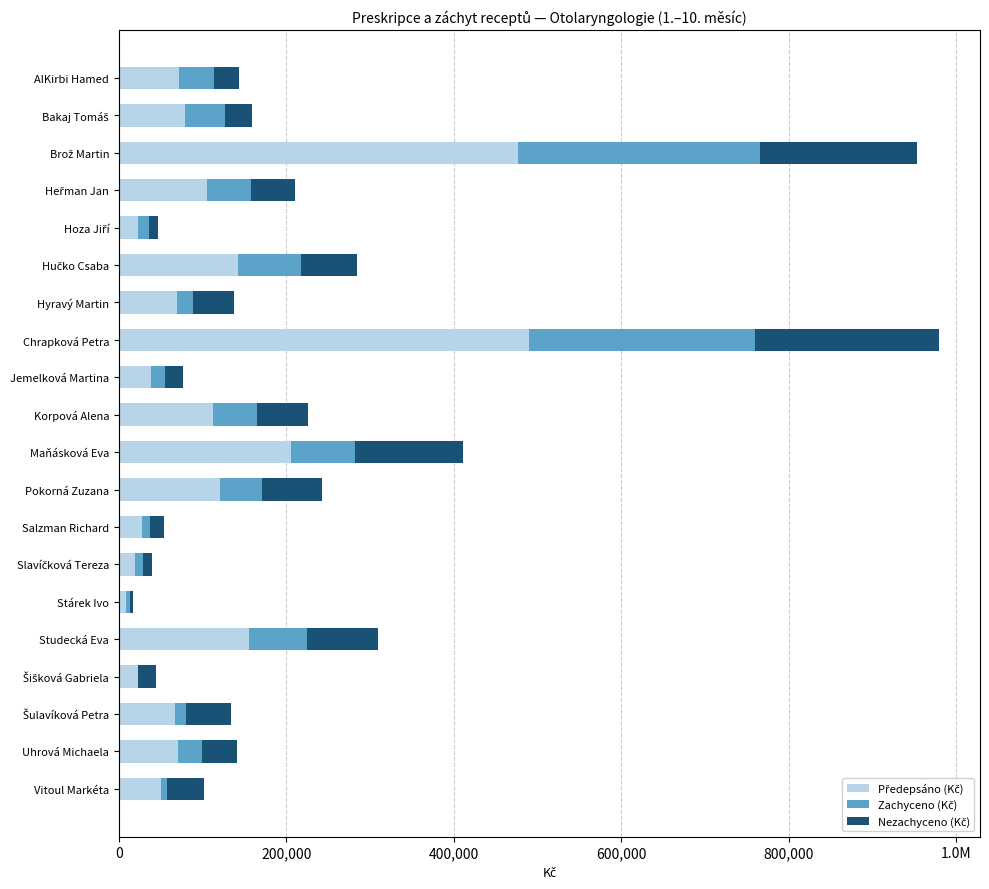

How many bars are there in total?

60